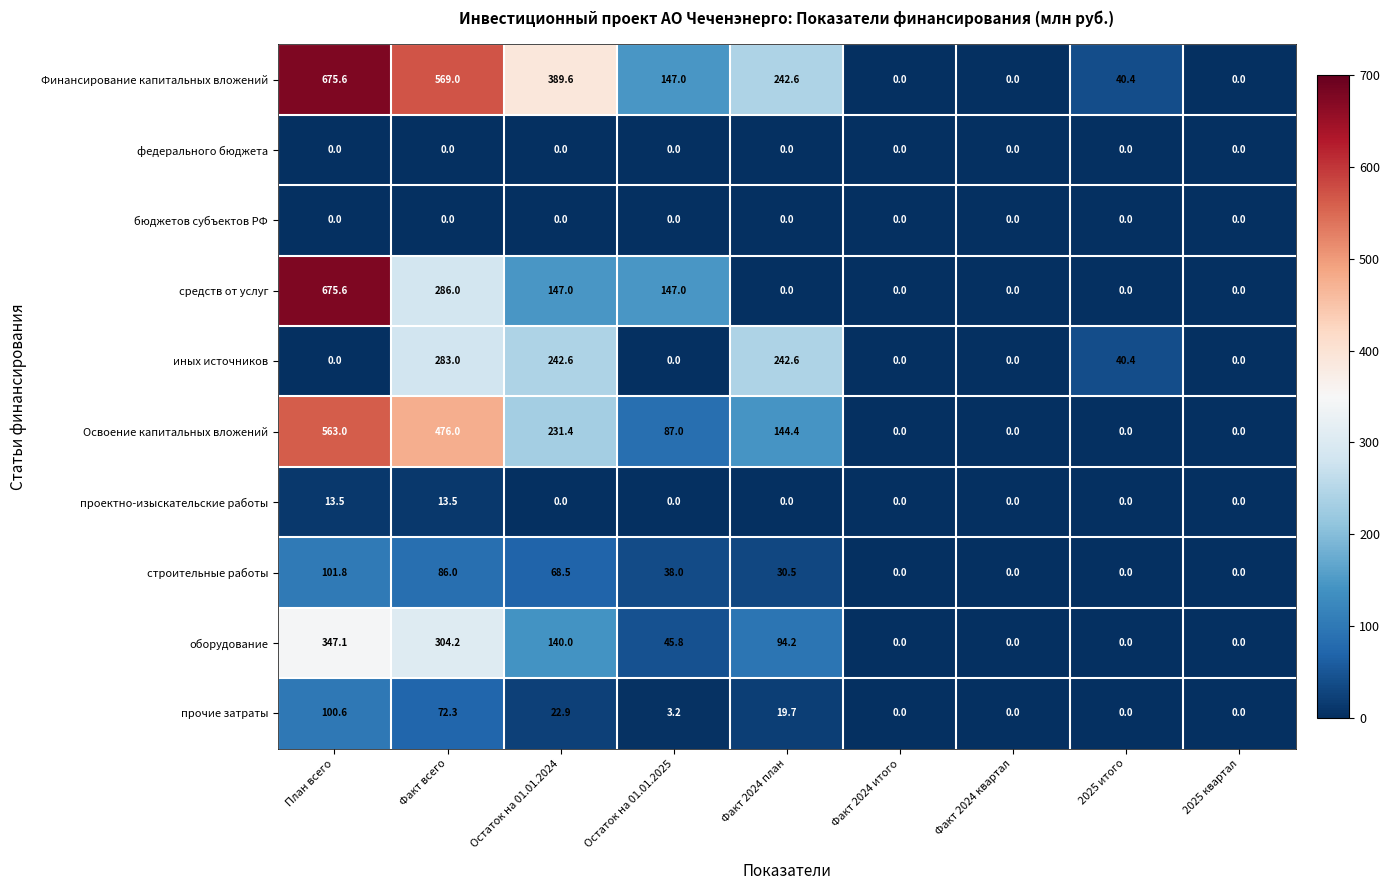

What is the maximum value shown in the chart?

675.6